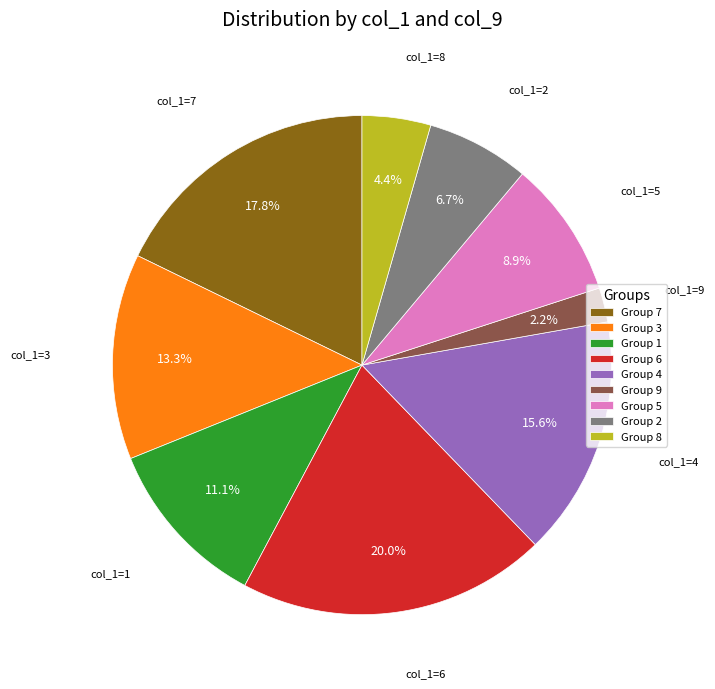

Between Group 9 and Group 4, which is larger?

Group 4